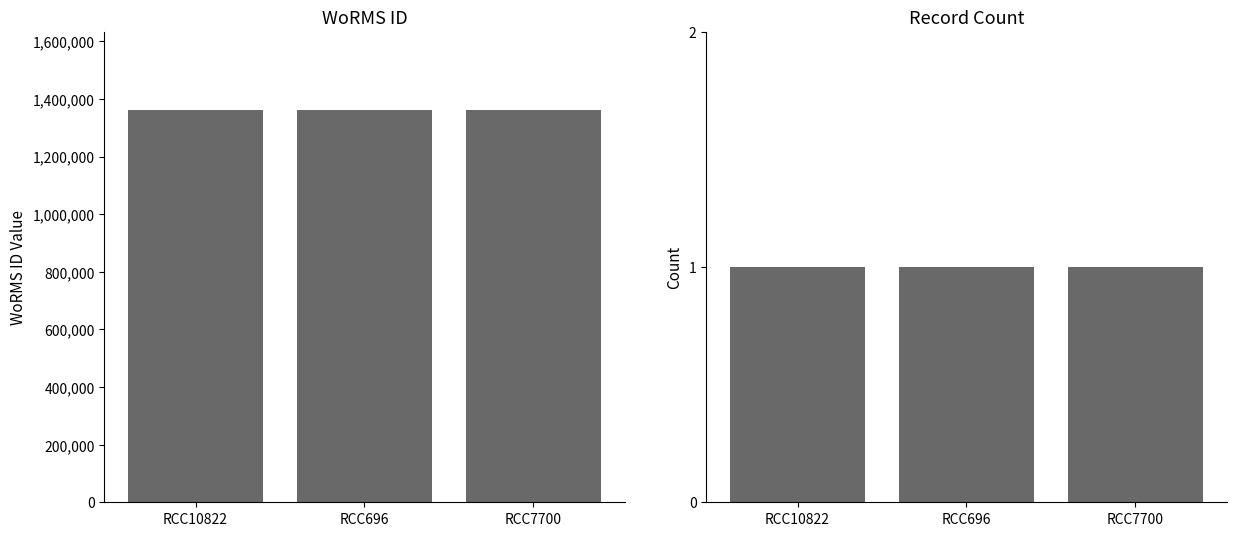

Between RCC10822 and RCC696, which series saw the biggest shift?

WoRMS ID